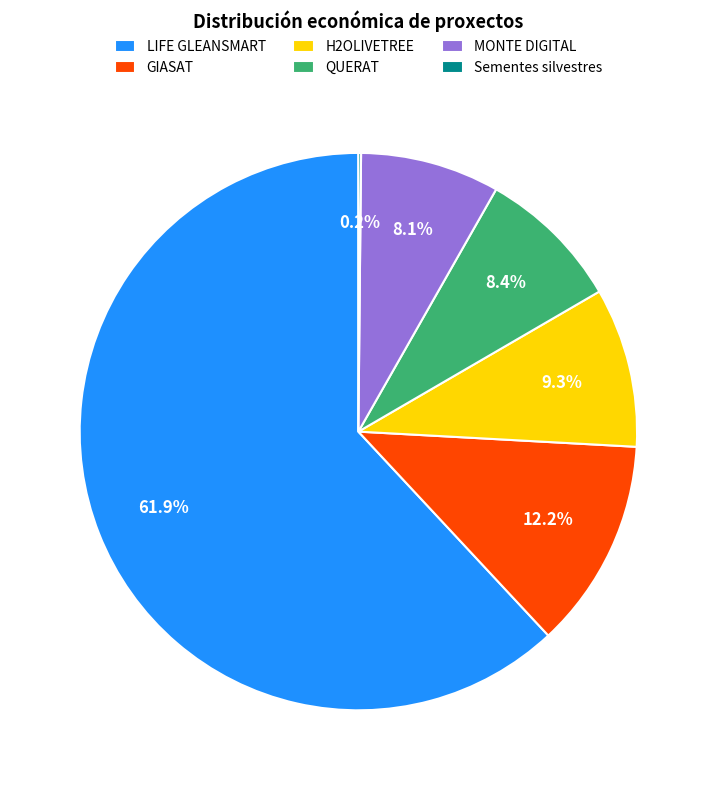

To the nearest percent, what is the difference between the GIASAT and MONTE DIGITAL slice percentages?

4%